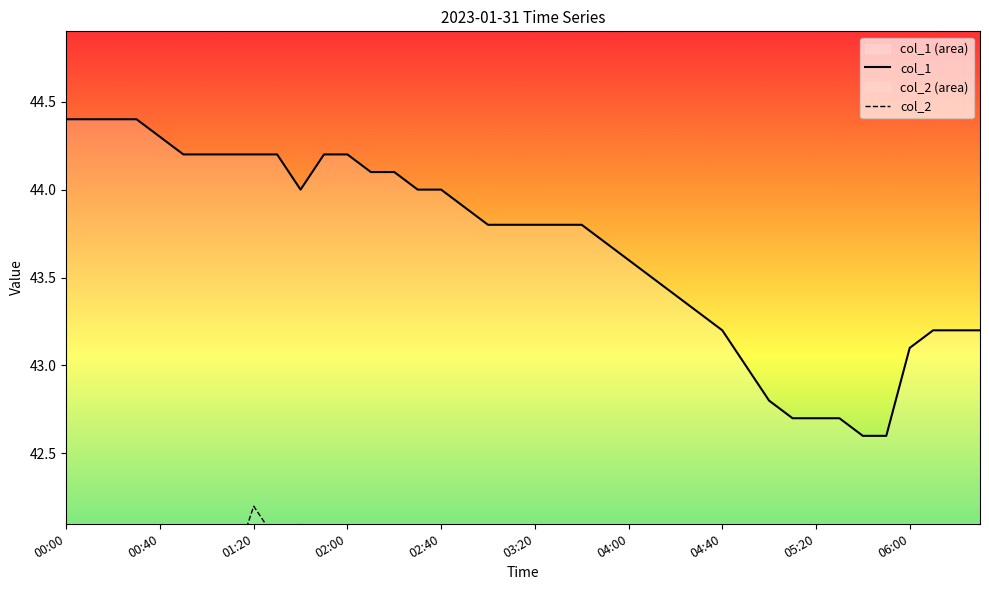

What is the minimum value for col_1?

42.6